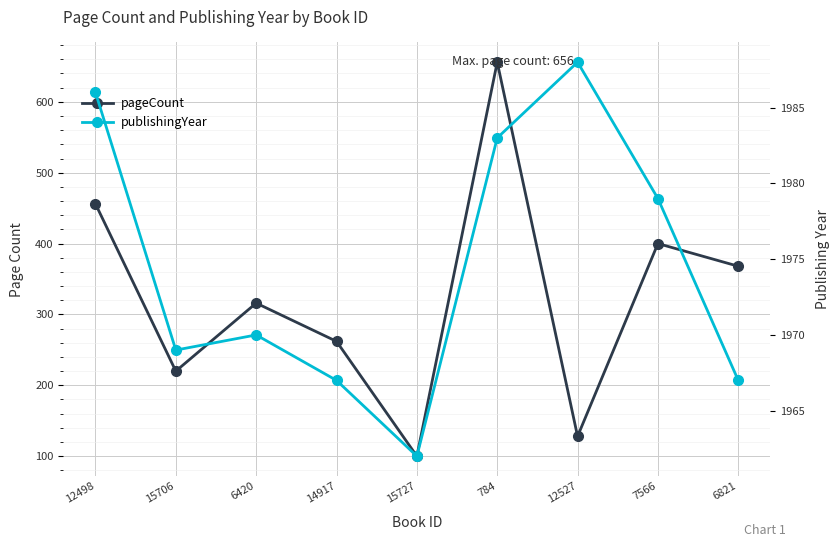

Which category has the highest value in the pageCount series?

784